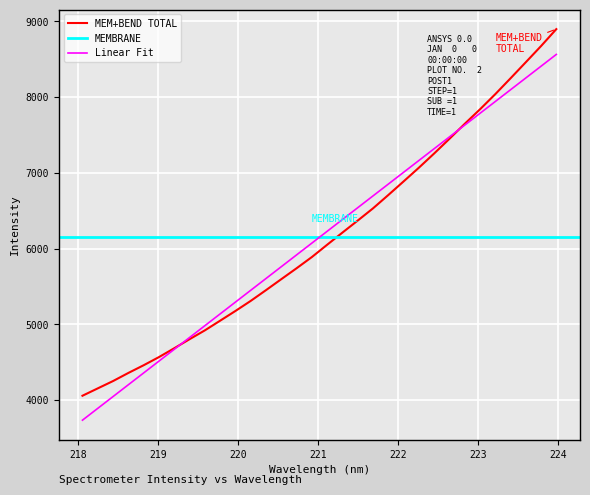

How many values exceed 6050?

16